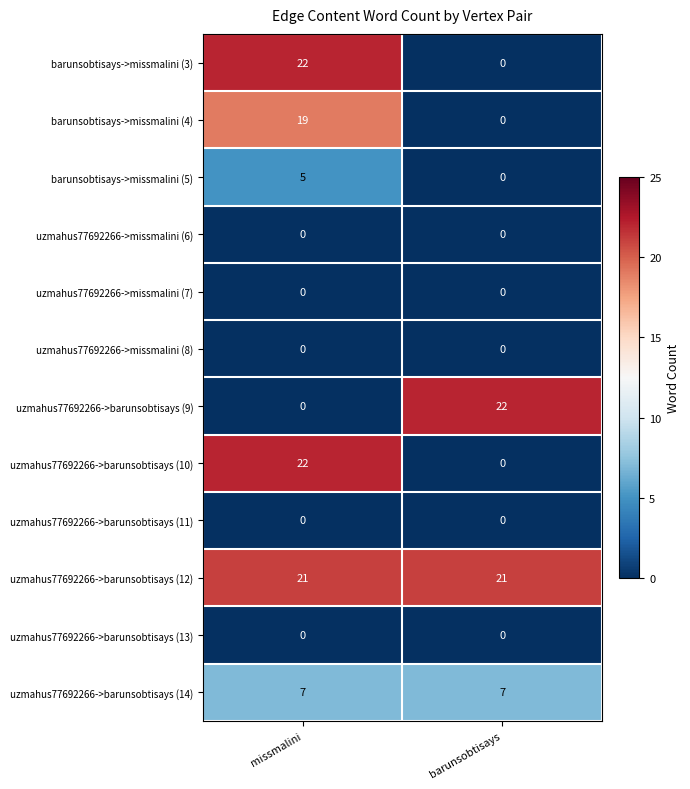

At which category is the sum across all series the highest?

missmalini